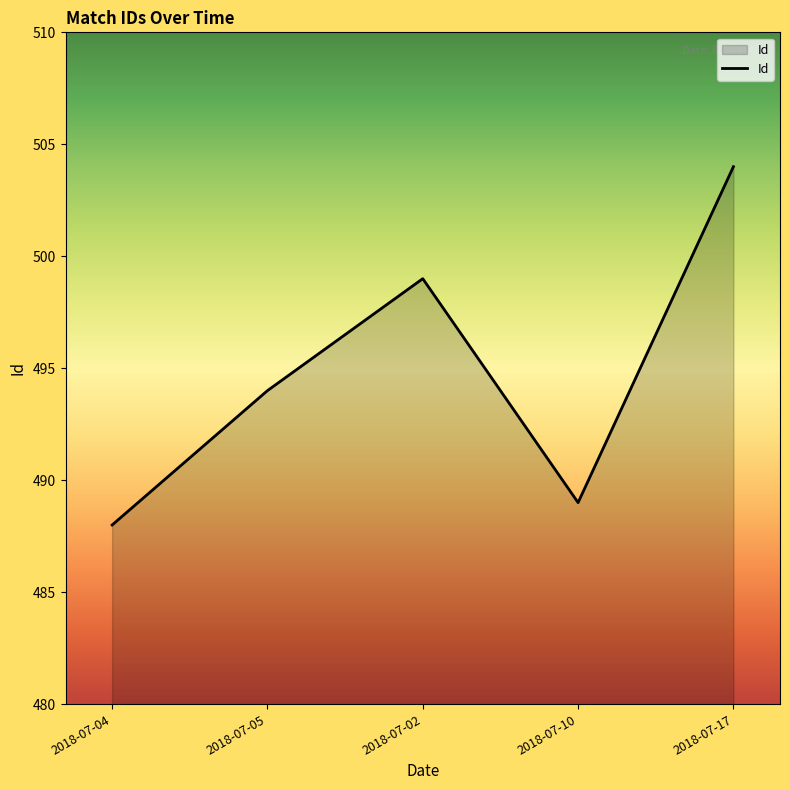

What is the difference between the second highest and minimum values?

11